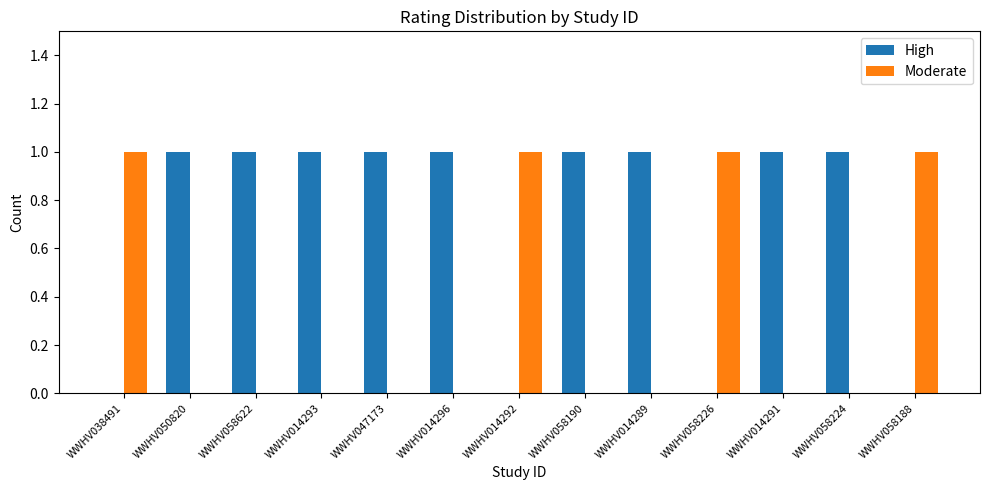

What are all the series names shown in the legend?

High, Moderate